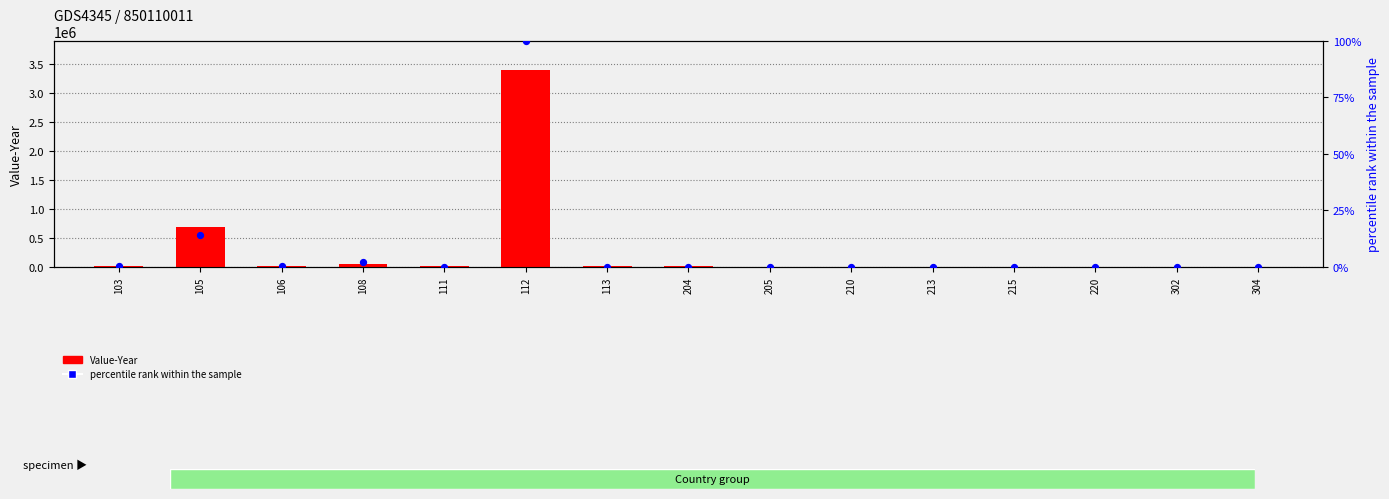

Which series has the largest total across all categories?

Value-Year